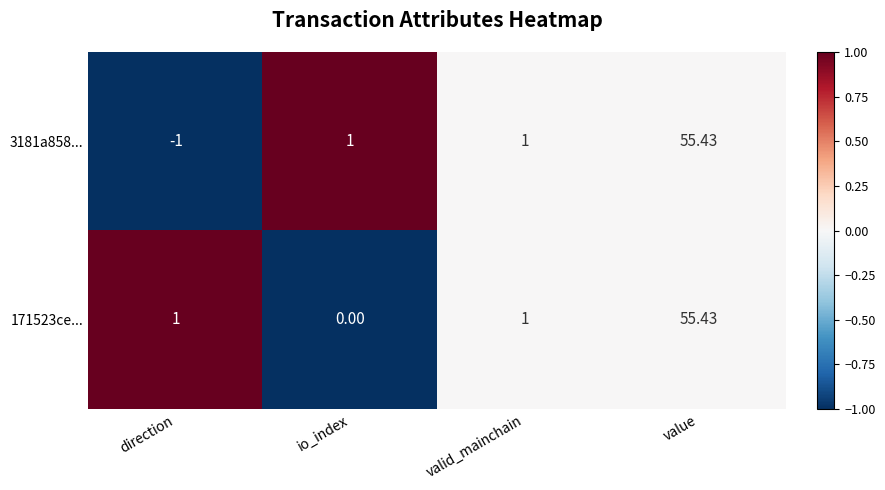

Is the value of 171523ce... at value greater than the value of 3181a858... at valid_mainchain?

Yes